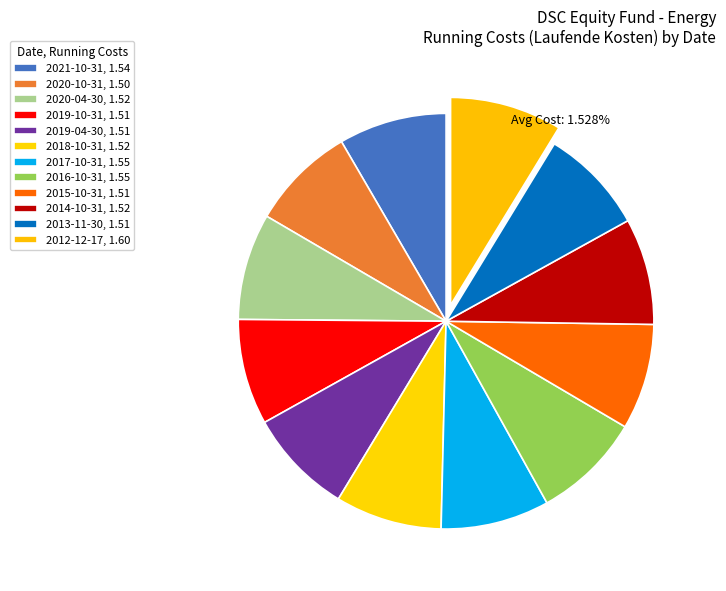

What percentage do 2019-10-31 and 2018-10-31 together represent?

16.5%